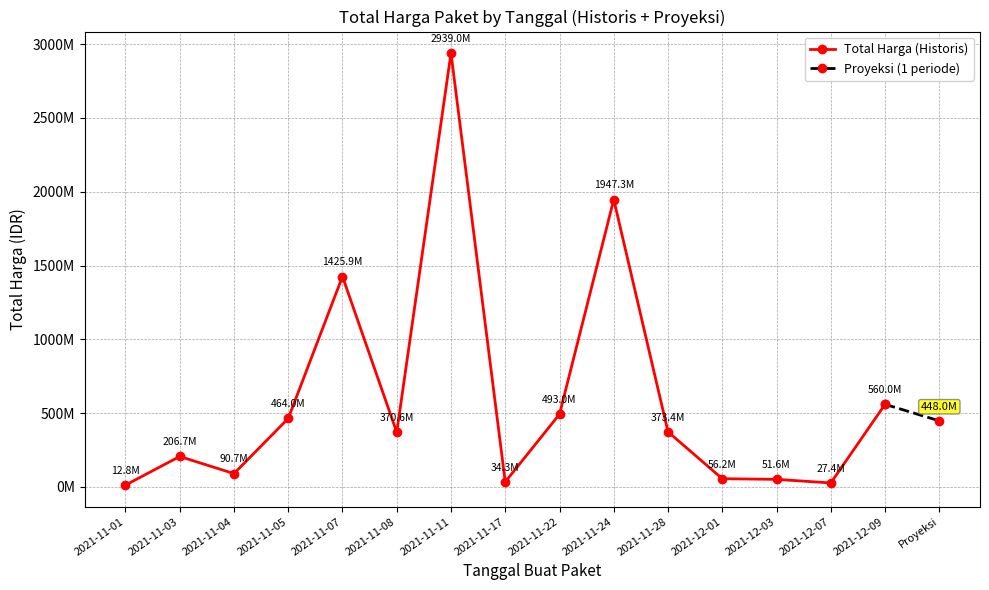

What is the sum of all values?

9052672885